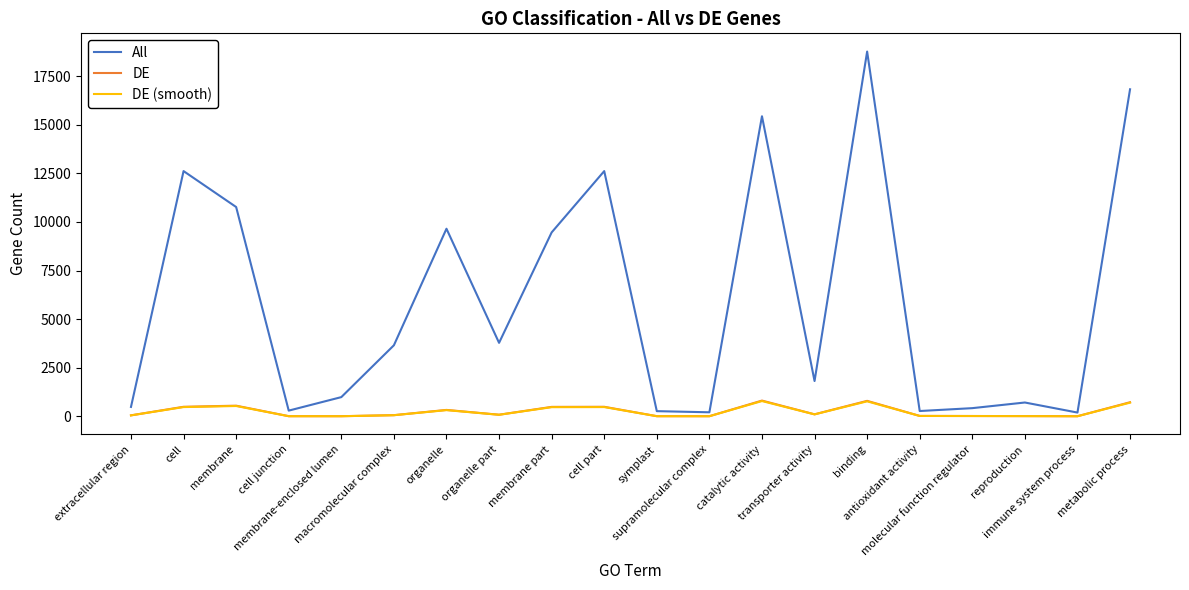

Which series has the largest total across all categories?

All